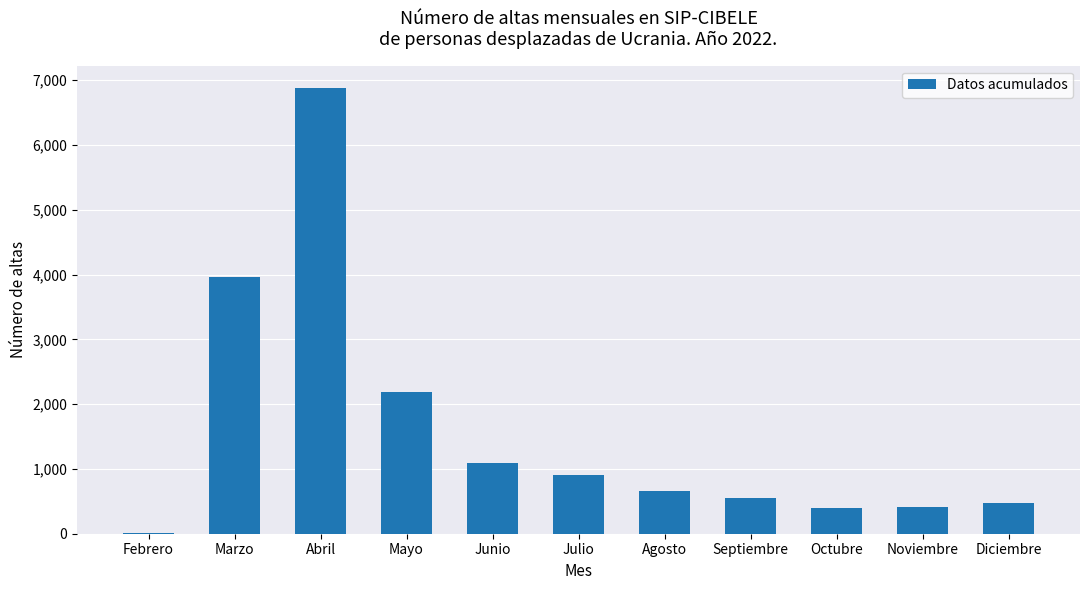

What is the ratio of the value at Marzo to the value at Mayo?

1.8